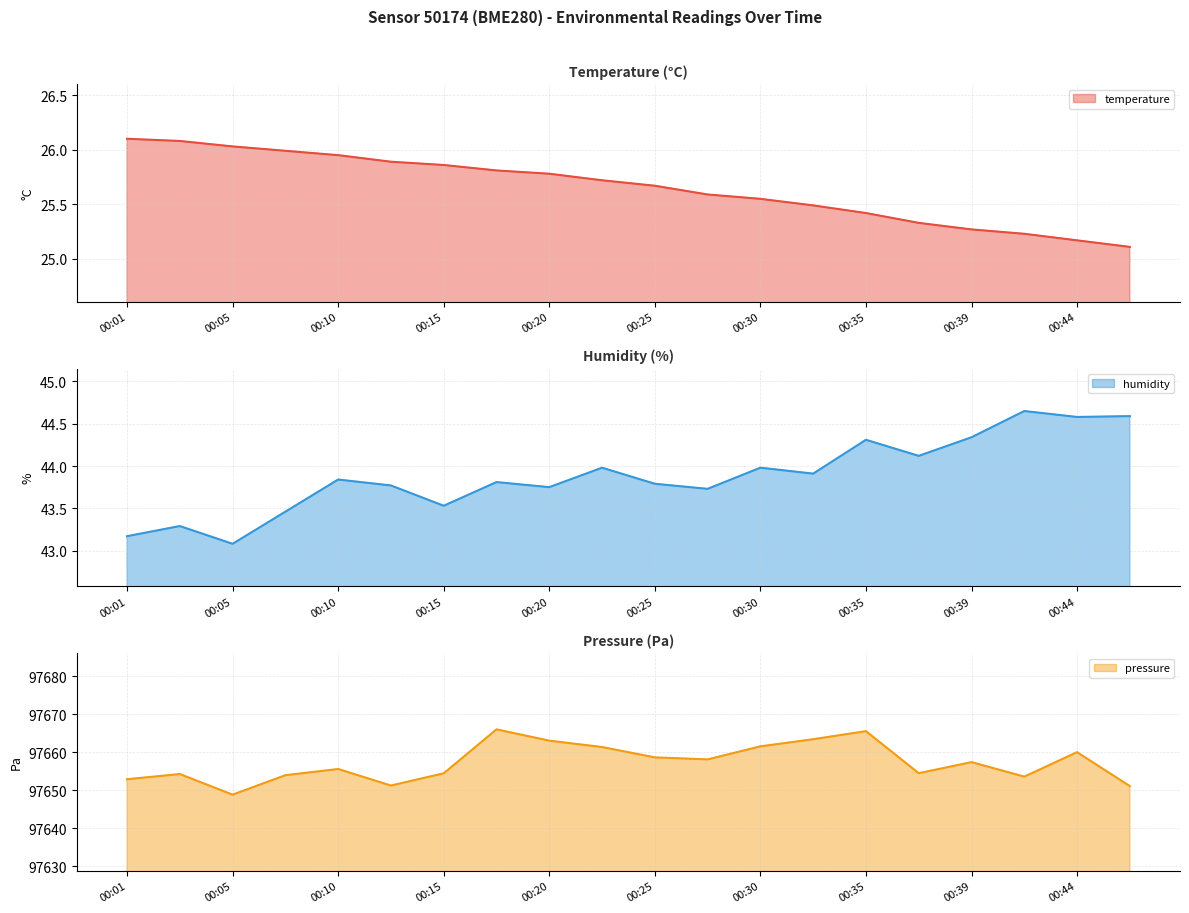

What is the maximum value shown in the chart?

97666.1